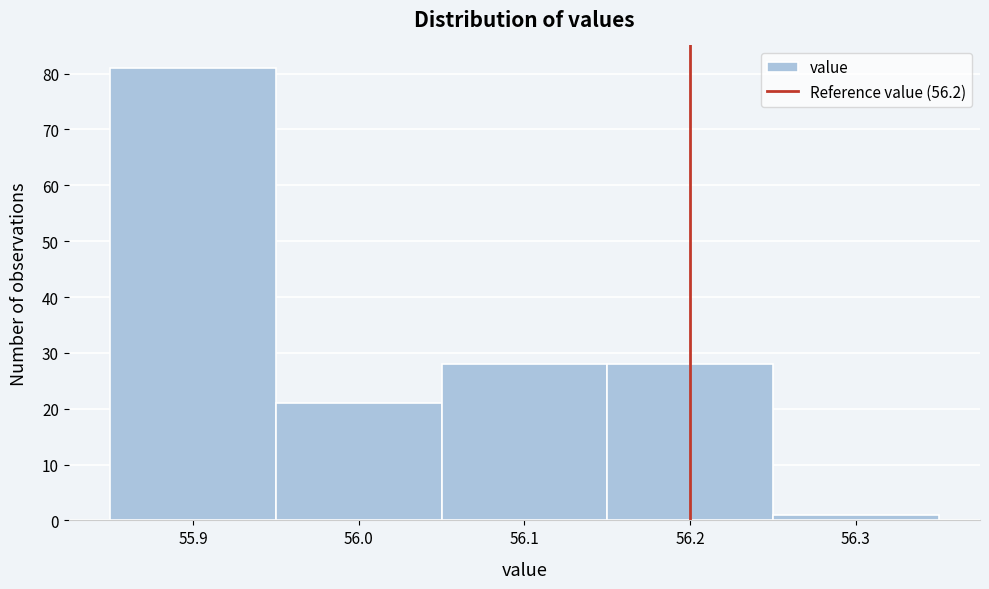

Reading left to right, transcribe this chart: for each bar, give the range it covers on the x-axis and its height. The values are not printed on the chart, so give them approximately, as read against the axis.

55.85 to 55.95: 81
55.95 to 56.05: 21
56.05 to 56.15: 28
56.15 to 56.25: 28
56.25 to 56.35: 1